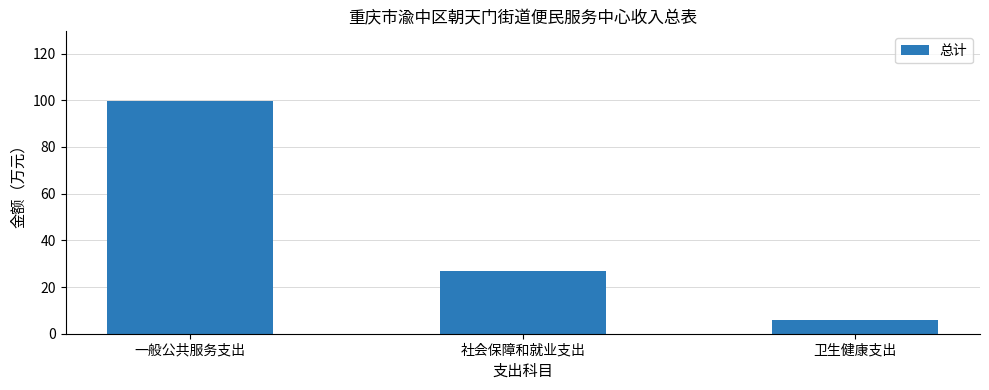

Approximately how many times larger is the value at 卫生健康支出 compared to 一般公共服务支出?

0.1